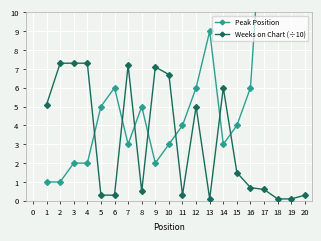

How many data points in Peak Position are above 5?

8